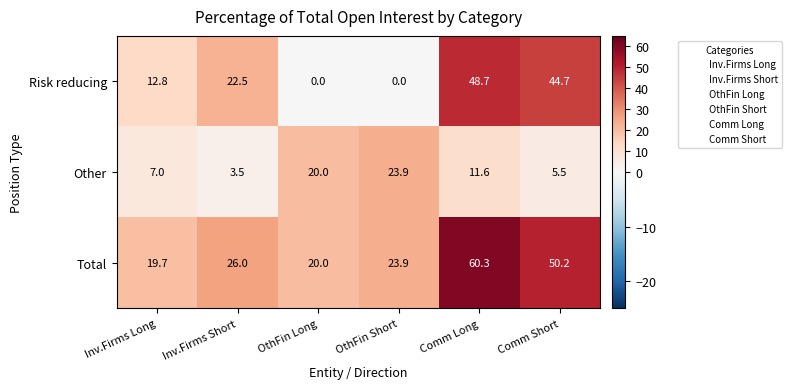

At Inv.Firms Long, list the series in order from smallest to largest.

Other, Risk reducing, Total